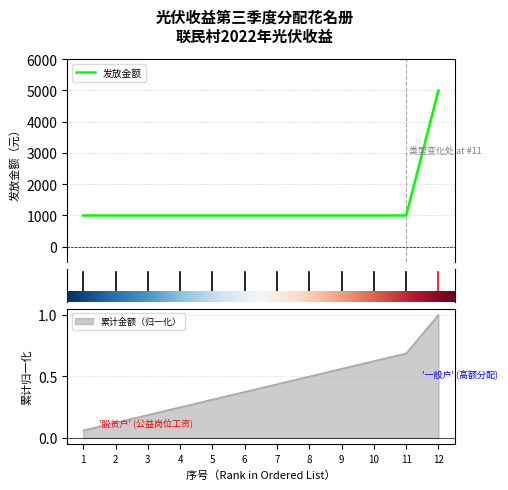

List the labels in order of value, smallest first.

1, 2, 3, 4, 5, 6, 7, 8, 9, 10, 11, 12